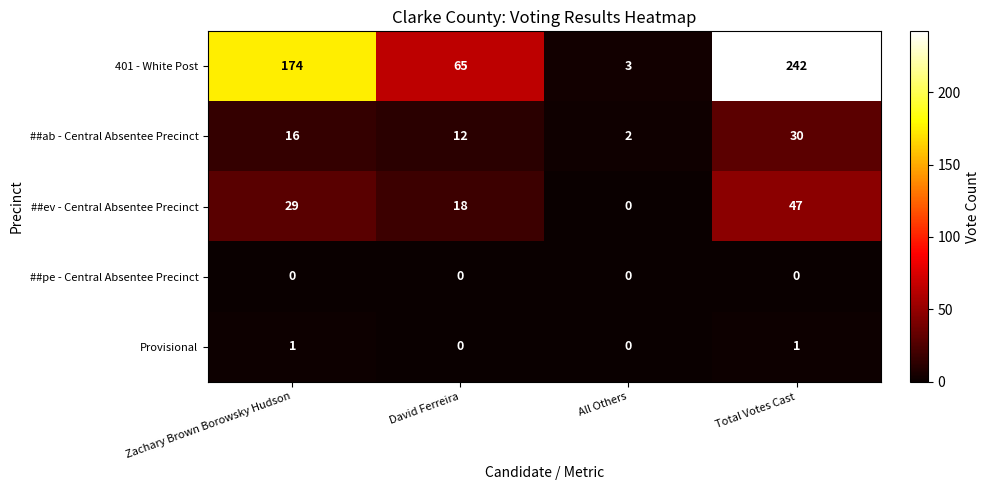

What is the difference between the 401 - White Post values at Total Votes Cast and All Others?

239